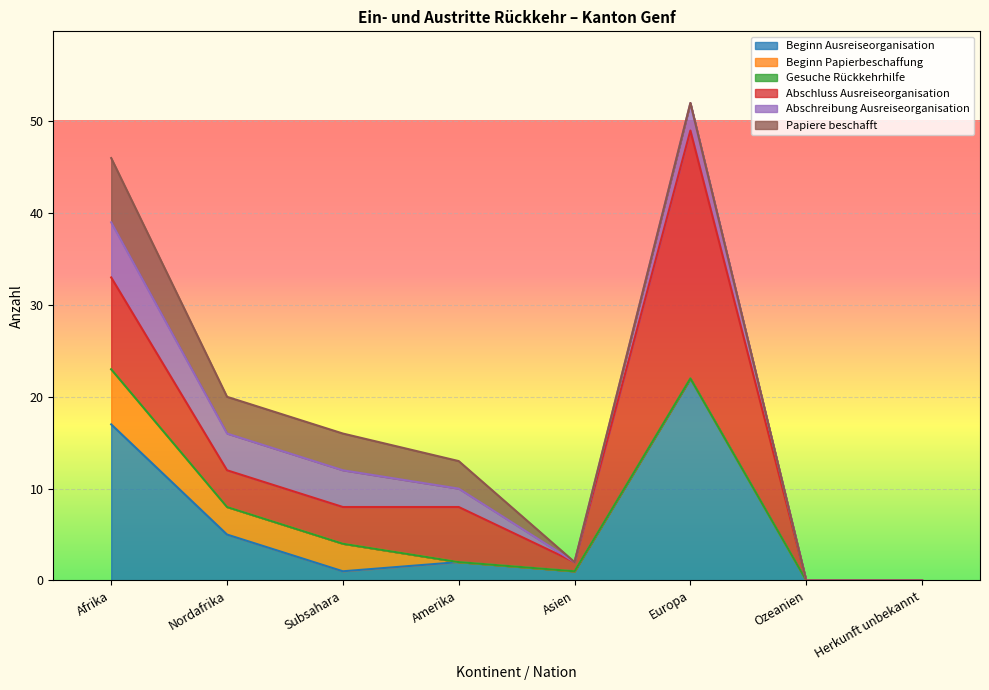

Rank the series at Ozeanien from highest to lowest value.

Beginn Ausreiseorganisation, Beginn Papierbeschaffung, Gesuche Rückkehrhilfe, Abschluss Ausreiseorganisation, Abschreibung Ausreiseorganisation, Papiere beschafft